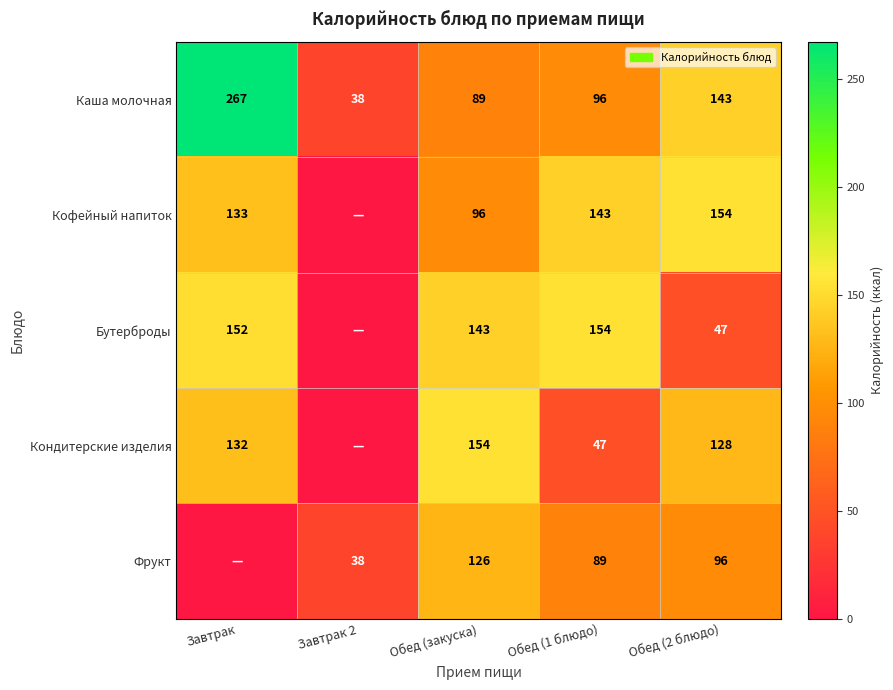

At Обед (2 блюдо), list the series in order from largest to smallest.

Кофейный напиток, Каша молочная, Кондитерские изделия, Фрукт, Бутерброды